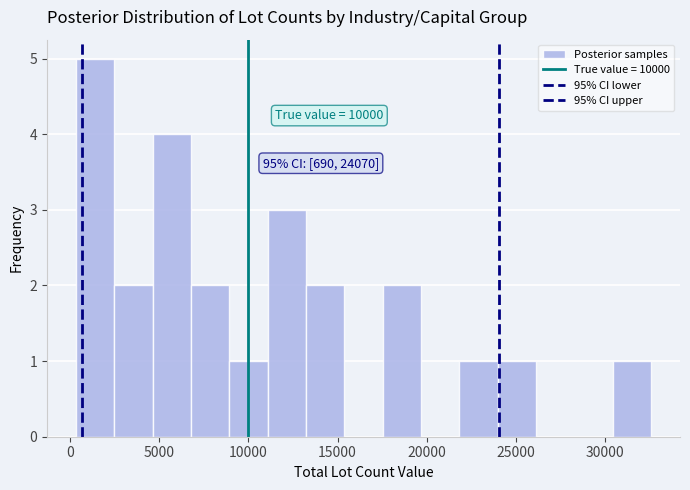

Which range on the x-axis has the tallest bar?

500 to 2500